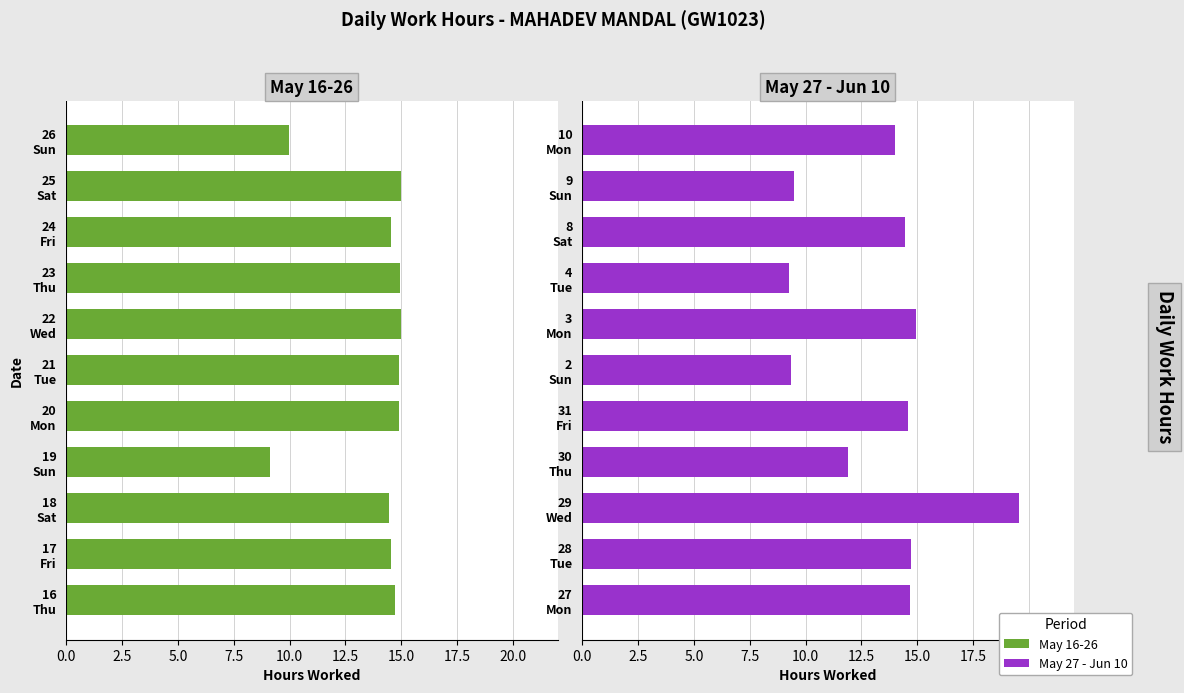

What position from the left is 31 Fri?

5